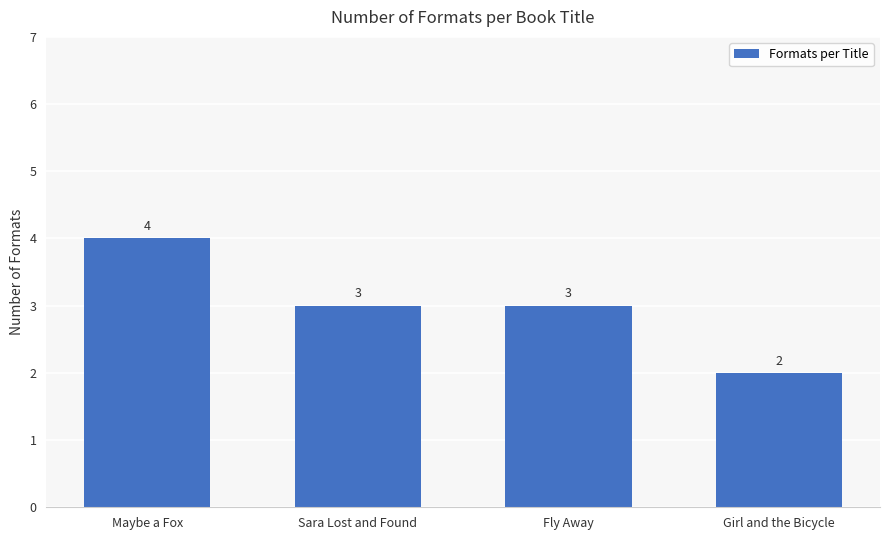

What is the sum of all values?

12